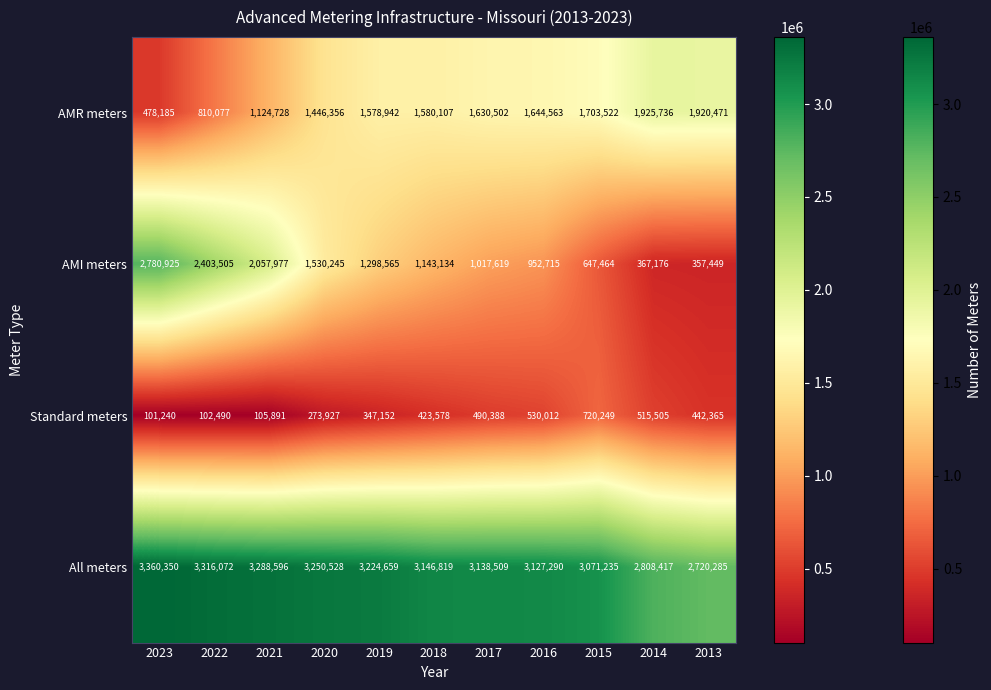

At which category is the sum across all series the highest?

2023